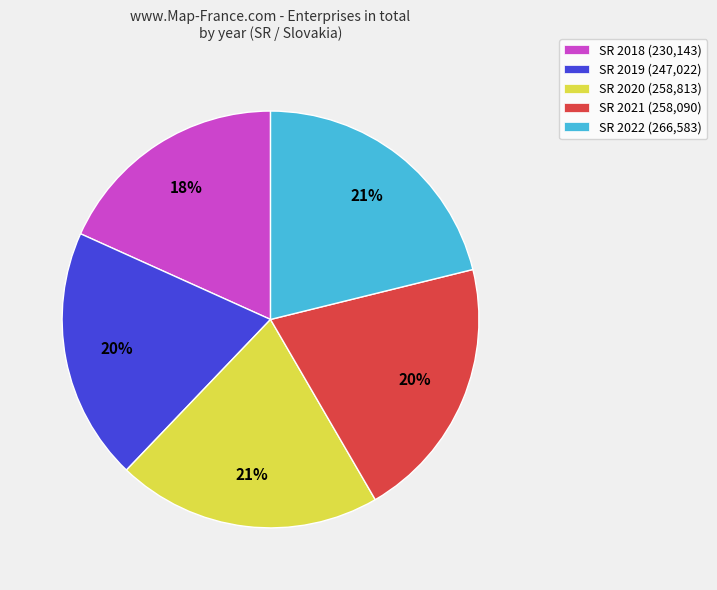

To the nearest percent, what is the average slice percentage?

20%